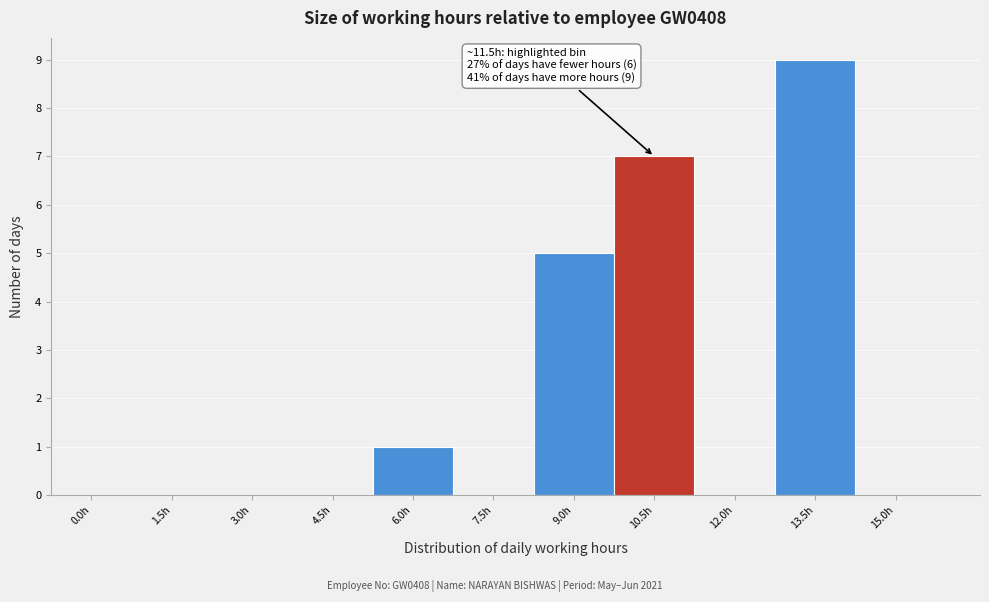

Reading left to right, transcribe all the data shown in this chart.

0.0h=0	1.5h=0	3.0h=0	4.5h=0	6.0h=1	7.5h=0	9.0h=5	10.5h=7	12.0h=0	13.5h=9	15.0h=0